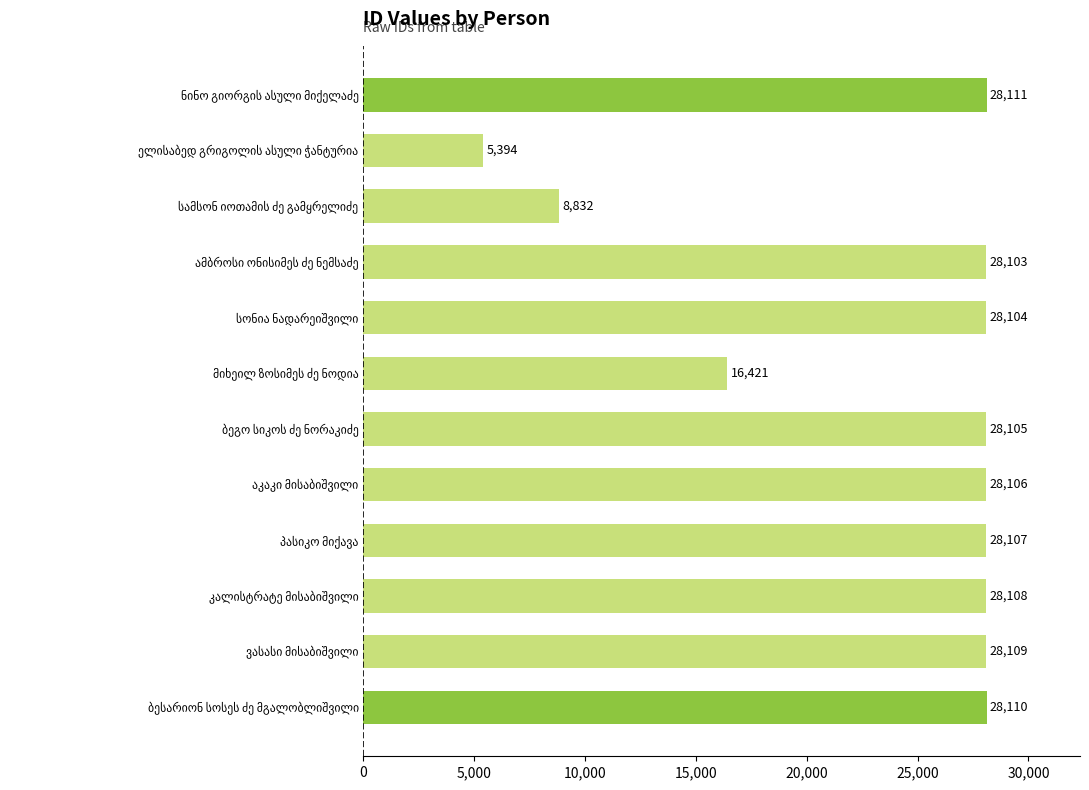

What is the minimum value shown in the chart?

5394